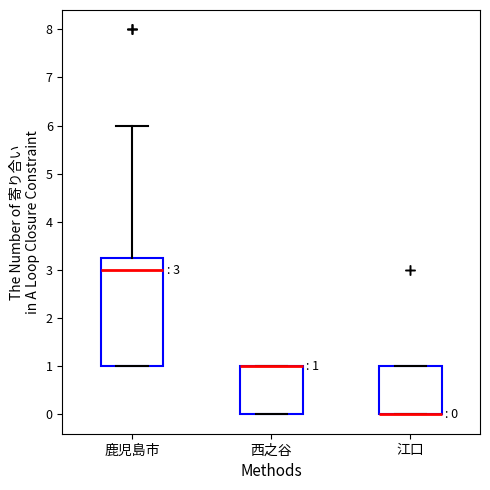

Comparing the boxes themselves (not the whiskers), which one is the tallest?

鹿児島市